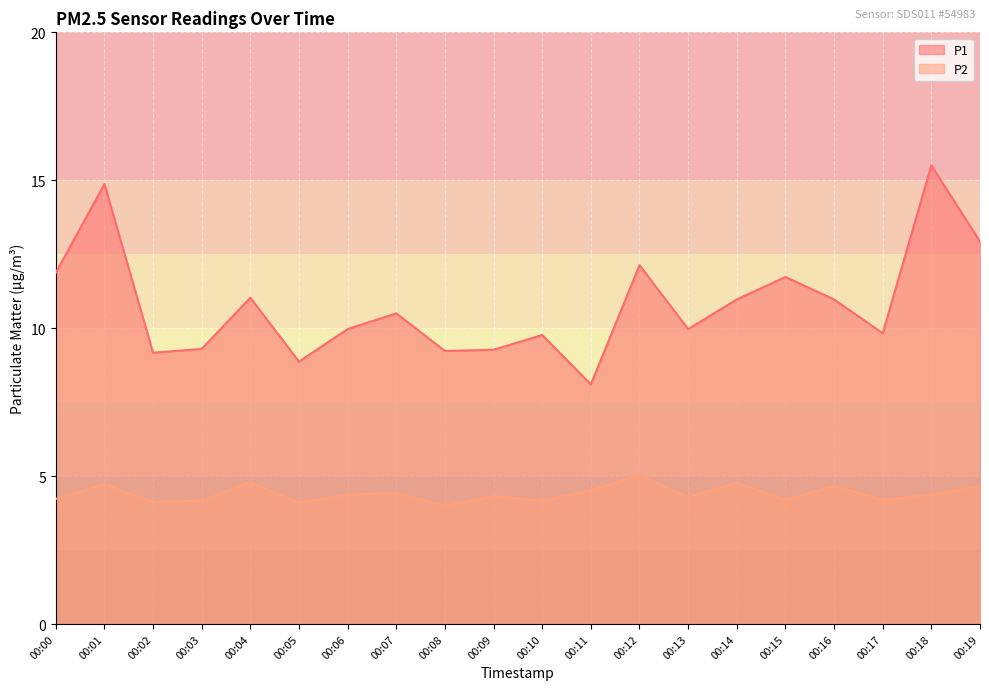

At which category is the sum across all series the highest?

00:18